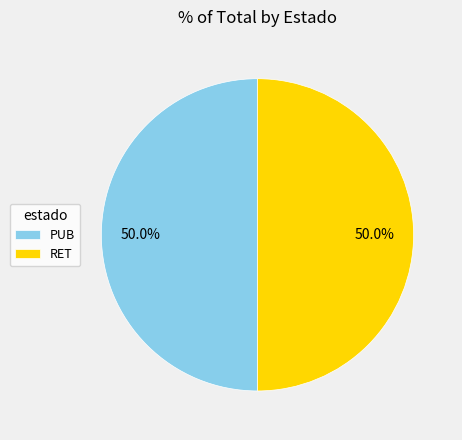

How many segments does this pie chart have?

2